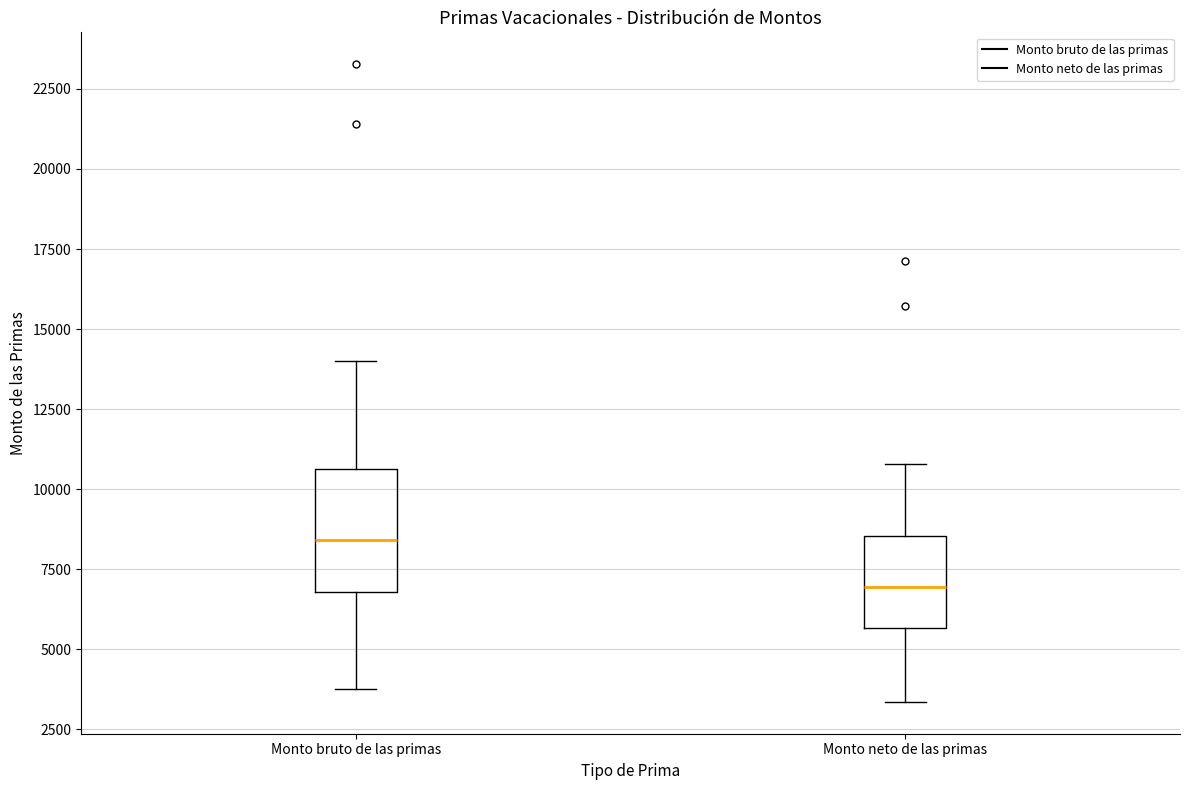

Where is the lower edge of the box for Monto neto de las primas on the y-axis? The values are not printed on the chart, so give them approximately, as read against the axis.

5500